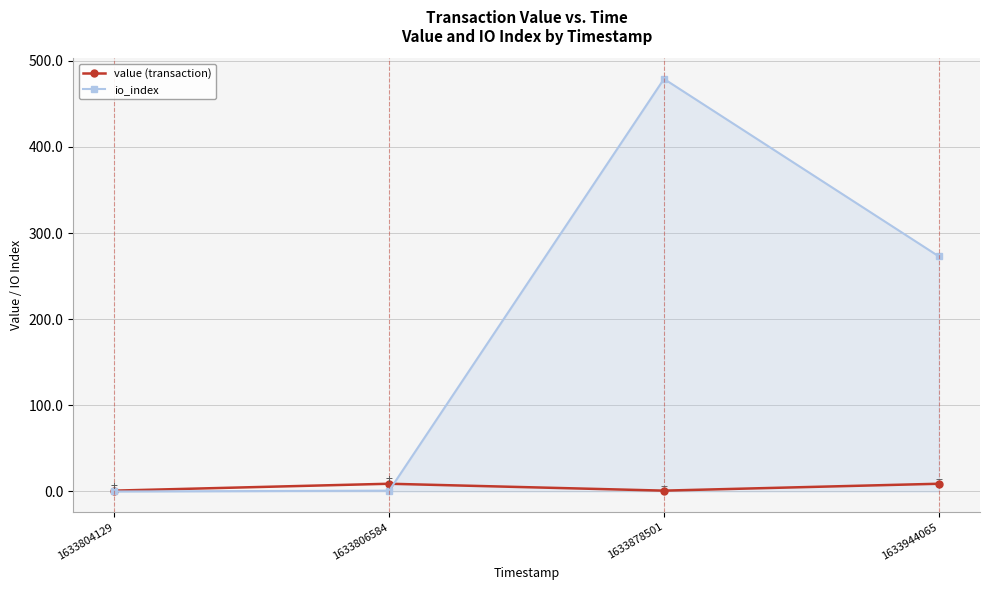

True or false: value (transaction) and io_index intersect in this chart.

True